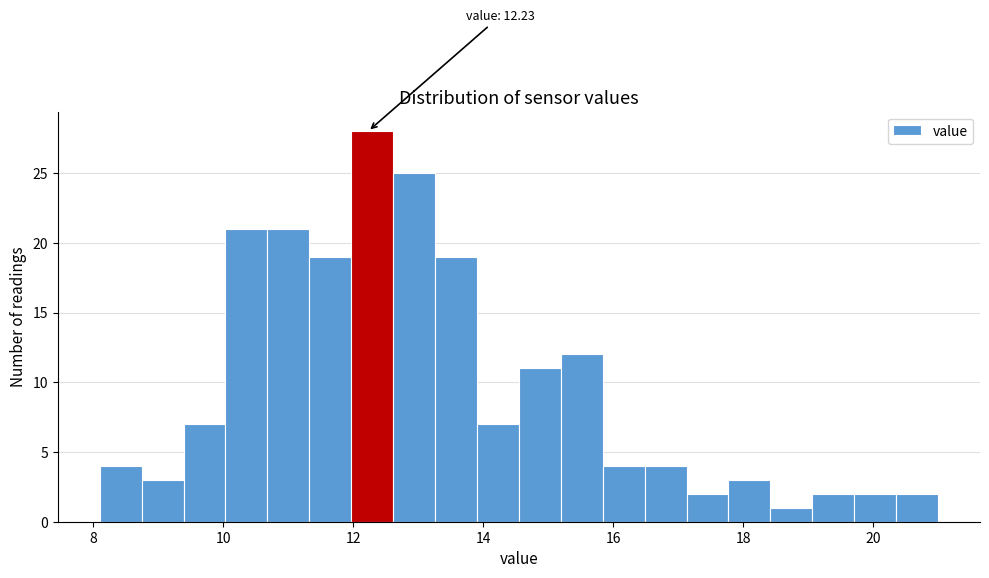

Around what value on the x-axis is the tallest bar? Give the approximate position of its centre, as read against the axis.

12.2